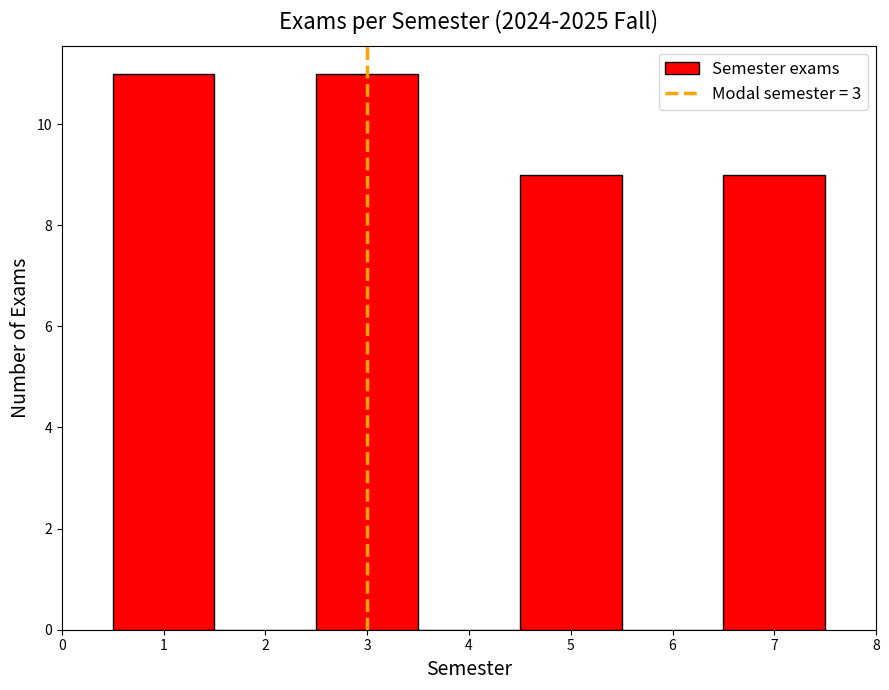

Reading left to right, transcribe this chart: for each bar, give the range it covers on the x-axis and its height. The values are not printed on the chart, so give them approximately, as read against the axis.

0.5 to 1.5: 11
1.5 to 2.5: 0
2.5 to 3.5: 11
3.5 to 4.5: 0
4.5 to 5.5: 9
5.5 to 6.5: 0
6.5 to 7.5: 9